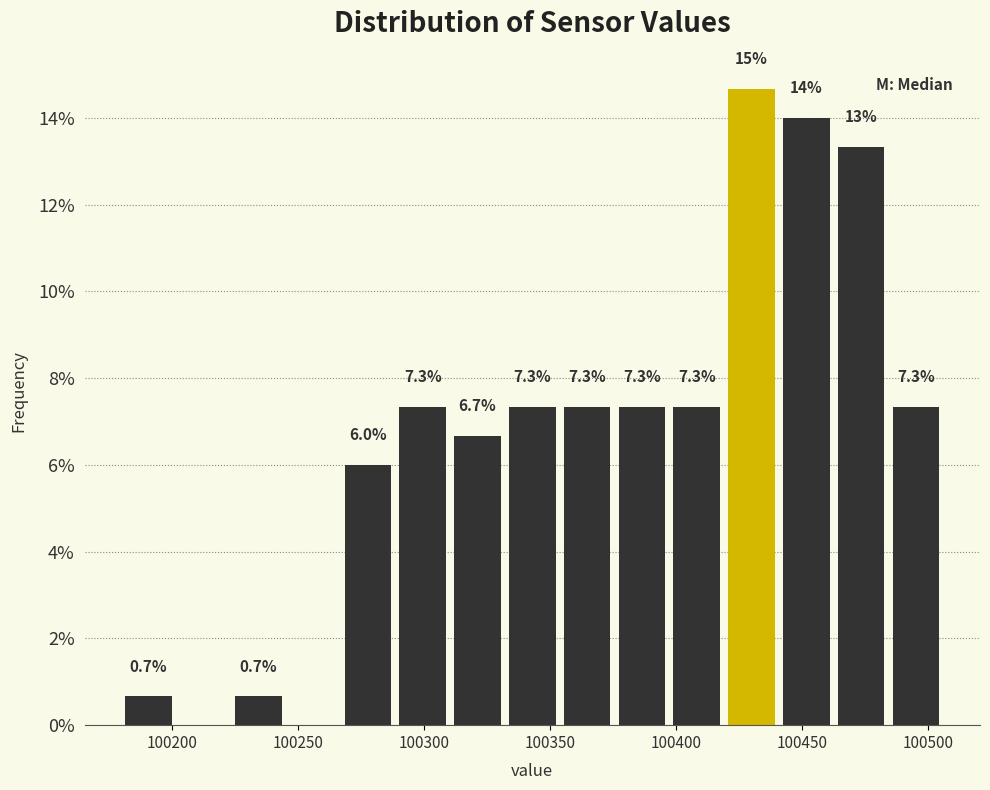

Over which range of the x-axis is the bar tallest?

100420 to 100440